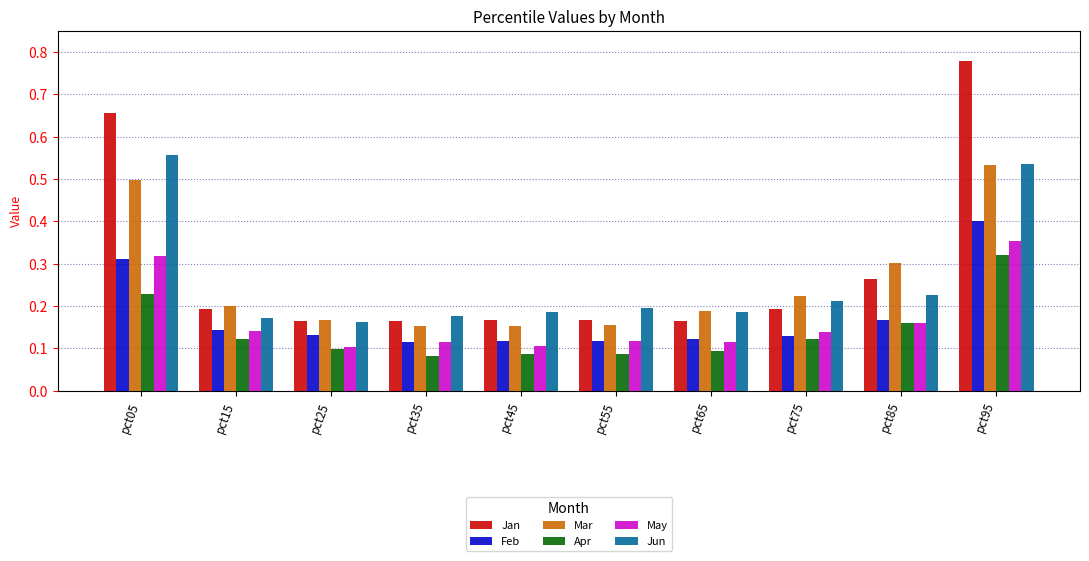

Which series has the largest range (max minus min)?

Jan